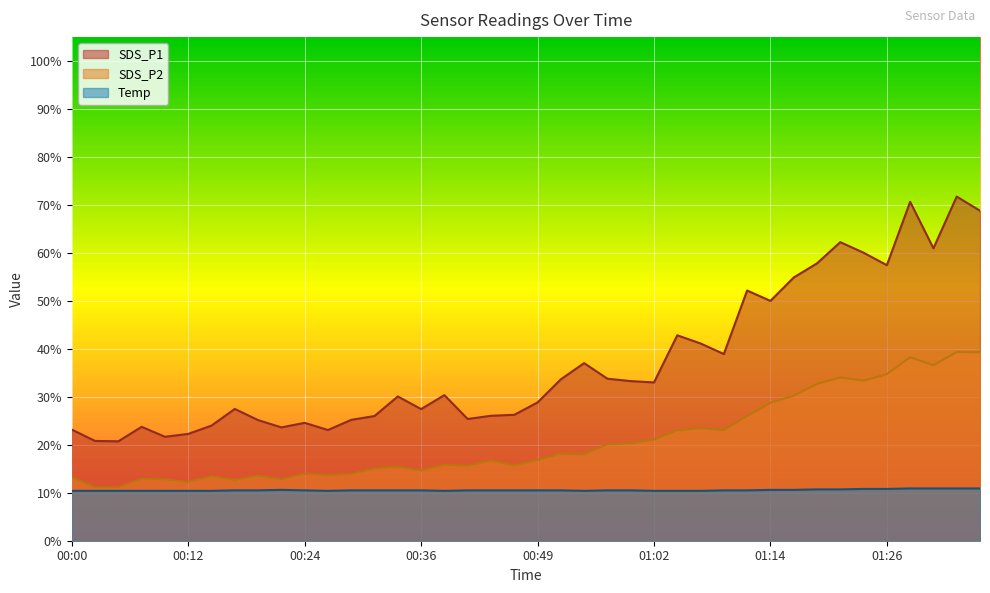

Where does the SDS_P1 series first go above 30?

00:34